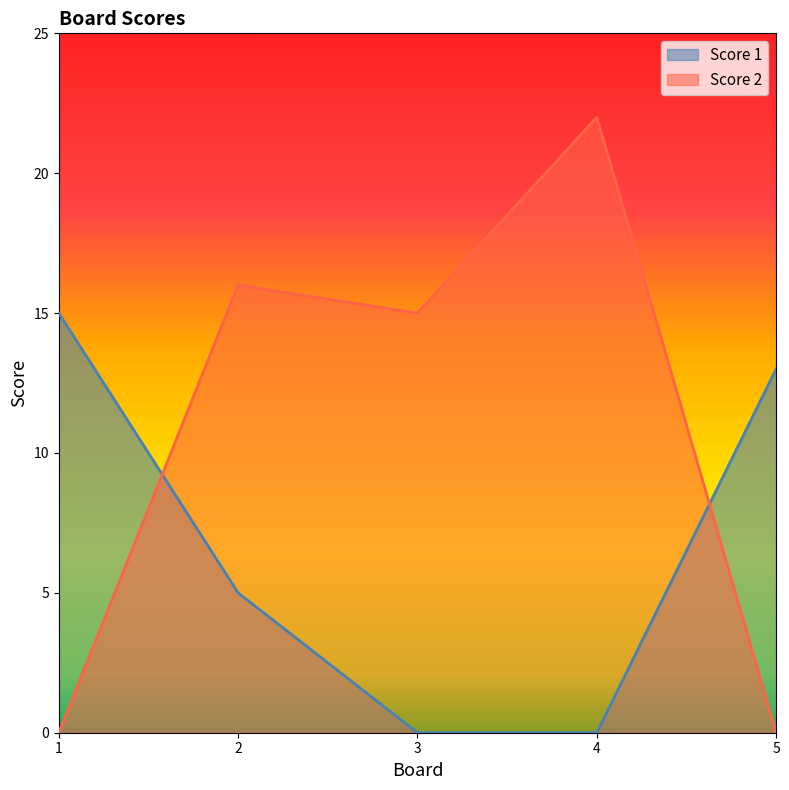

Reading right to left, what are all the values shown in this chart?

Score 1: 5=13	4=0	3=0	2=5	1=15
Score 2: 5=0	4=22	3=15	2=16	1=0